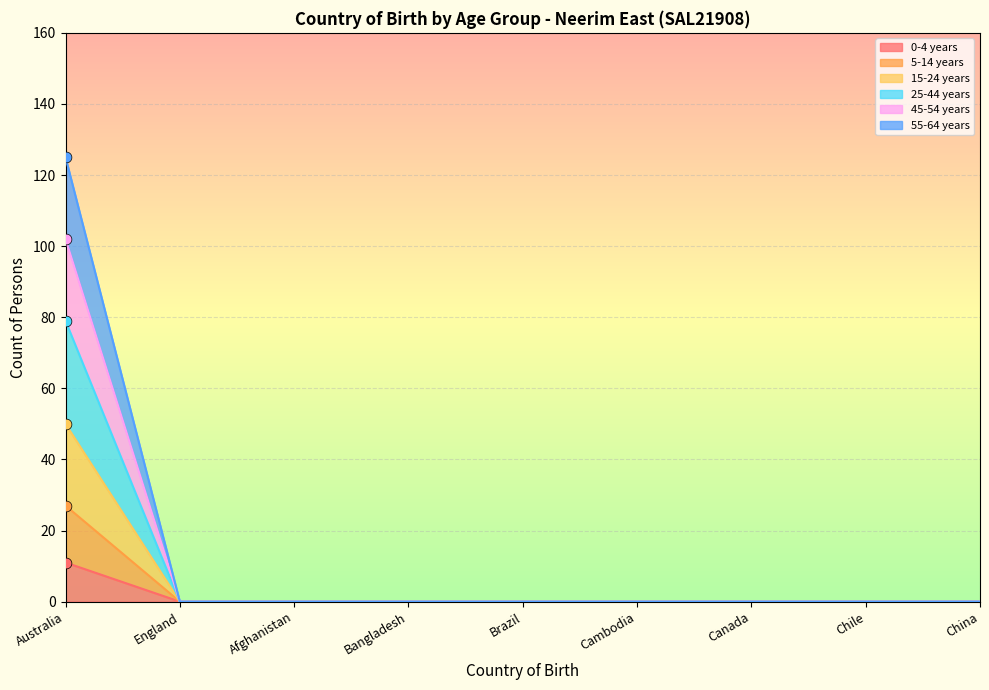

Which series has the widest spread of Y values?

55-64 years